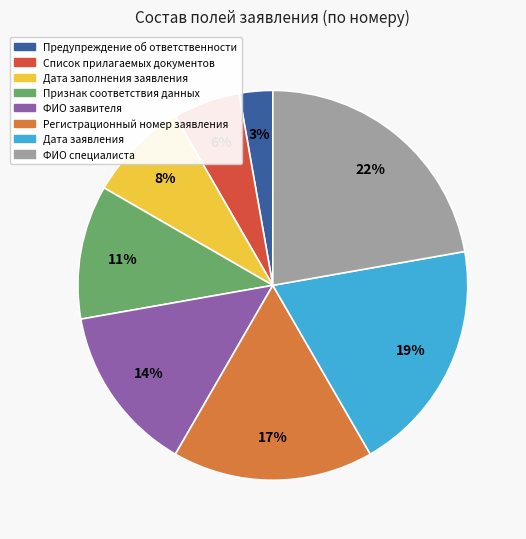

To the nearest percent, what is the average slice percentage?

12%